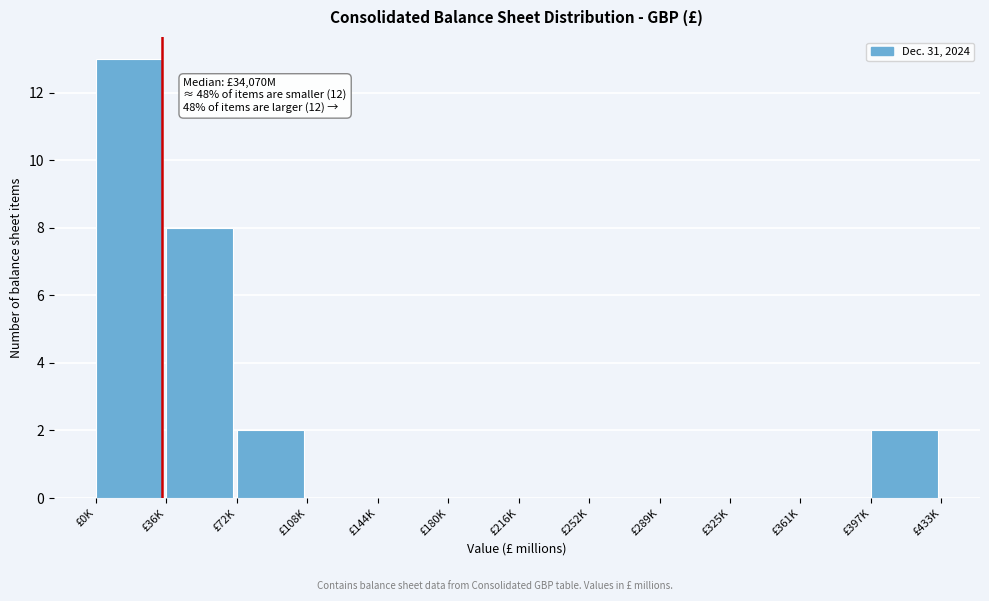

Reading left to right, extract all data points from this chart.

£0K=13	£36K=8	£72K=2	£108K=0	£144K=0	£180K=0	£216K=0	£252K=0	£289K=0	£325K=0	£361K=0	£397K=2